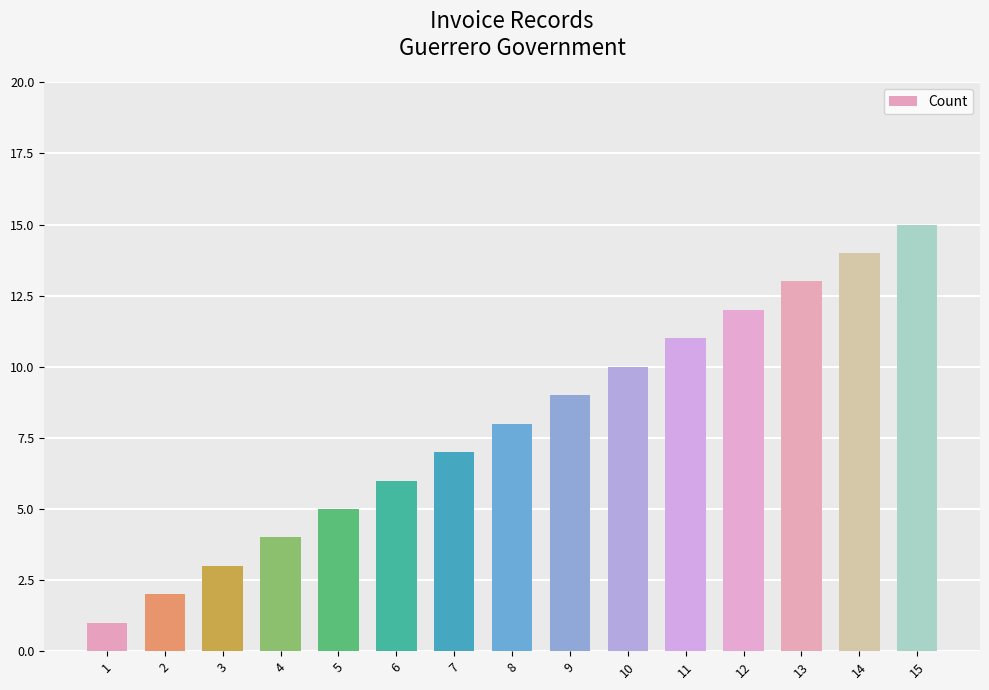

Rank the categories by value from lowest to highest.

1, 2, 3, 4, 5, 6, 7, 8, 9, 10, 11, 12, 13, 14, 15